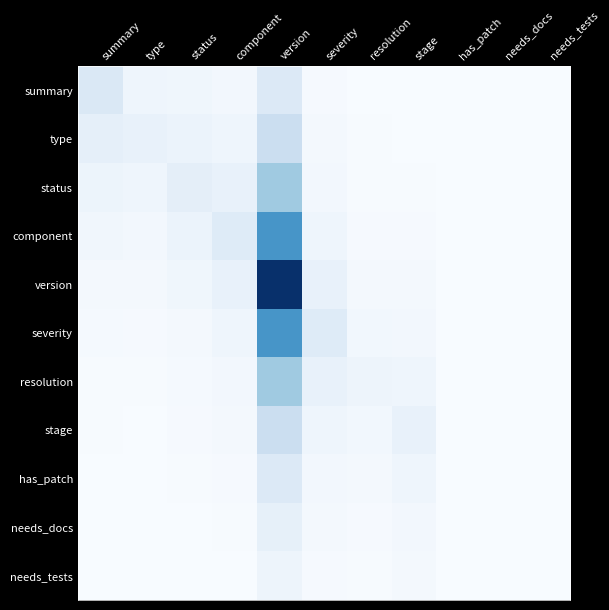

What is the total value across all series at version?

3.8